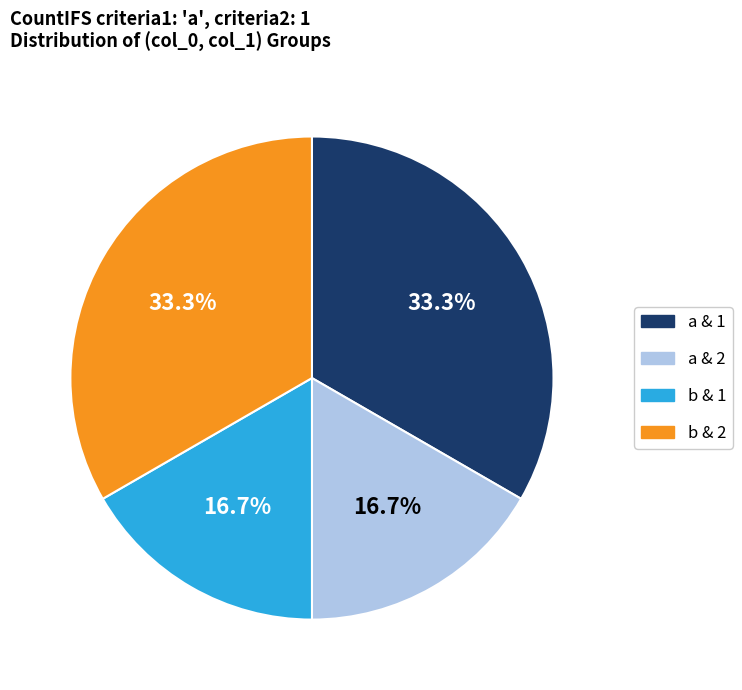

Does any single category account for the majority?

No